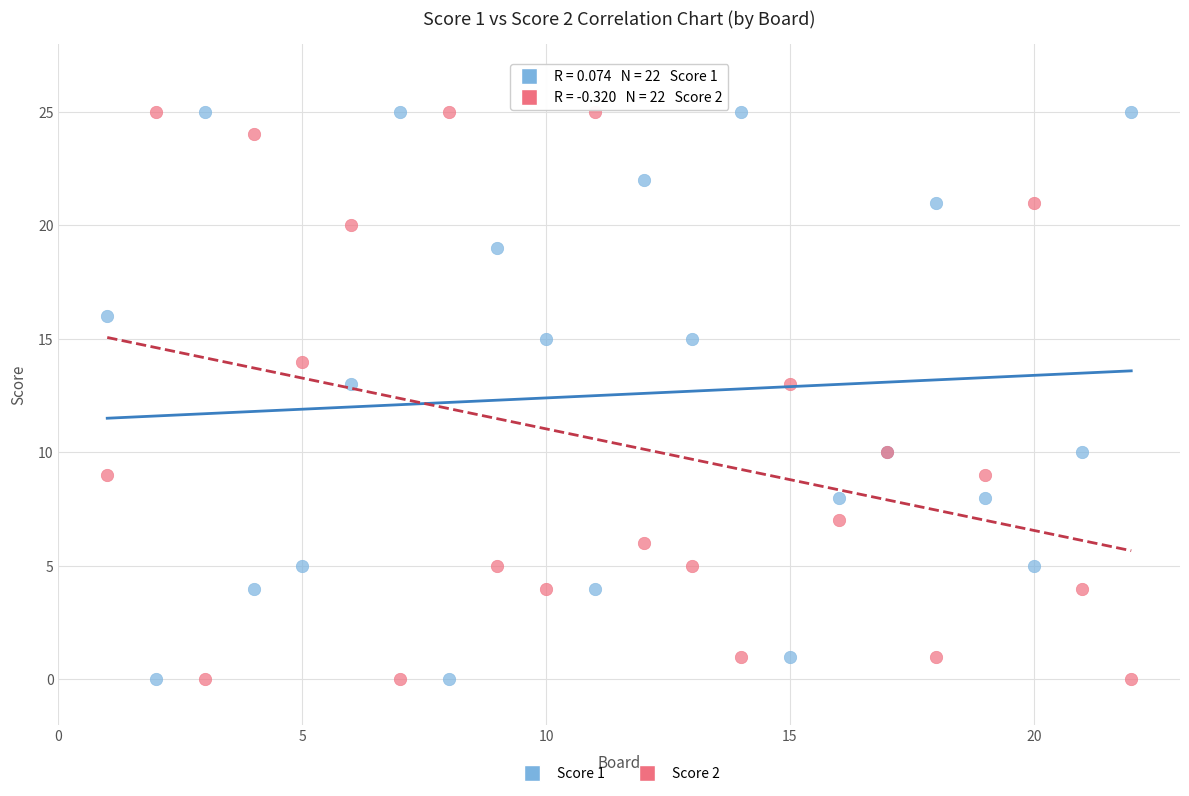

What is the X range (max minus min) for the scatter plot?

21